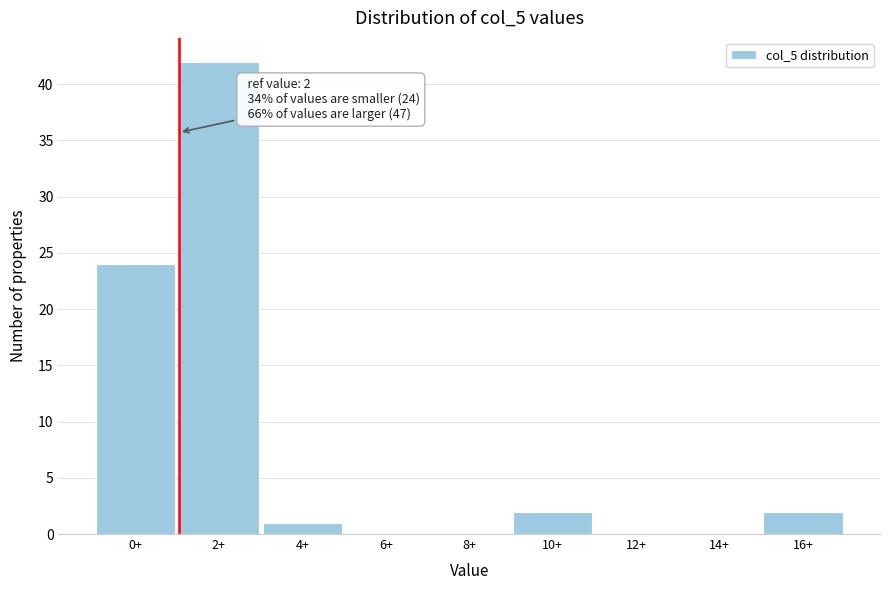

Reading left to right, what are all the values shown in this chart?

0+=24	2+=42	4+=1	6+=0	8+=0	10+=2	12+=0	14+=0	16+=2